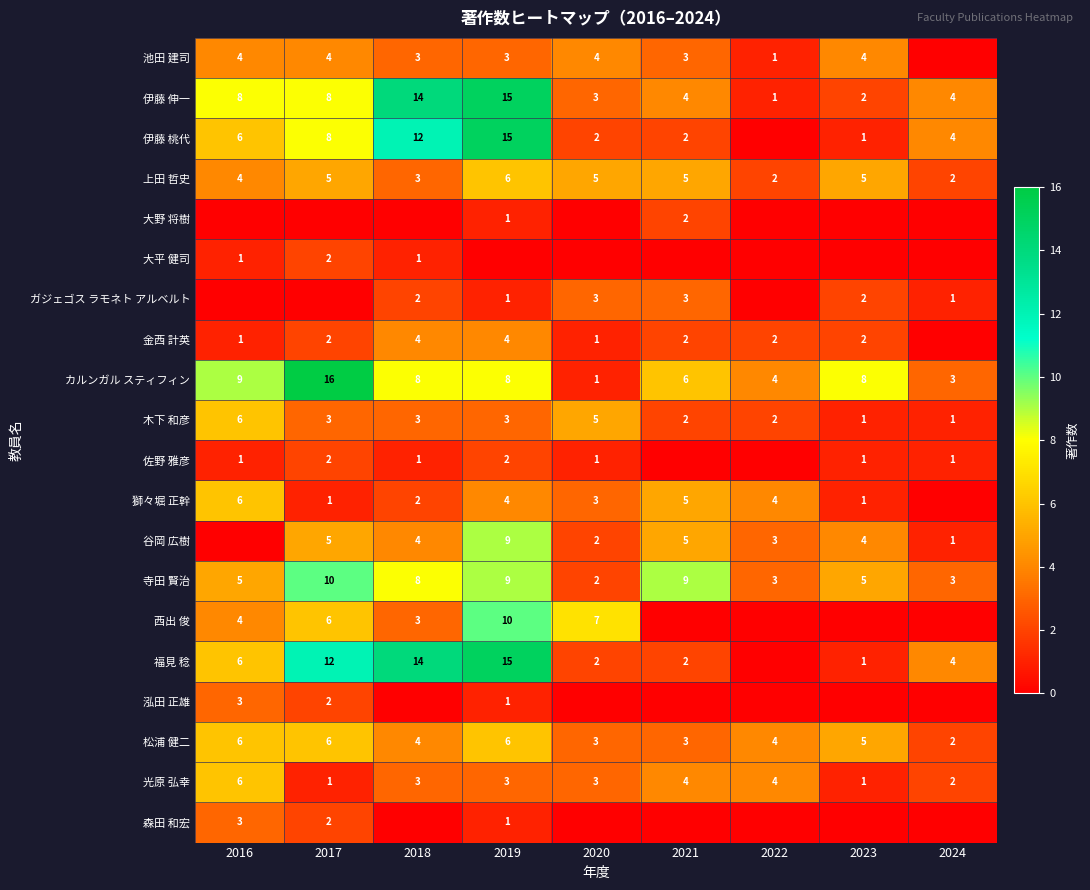

How many data points in 松浦 健二 are less than 4?

3